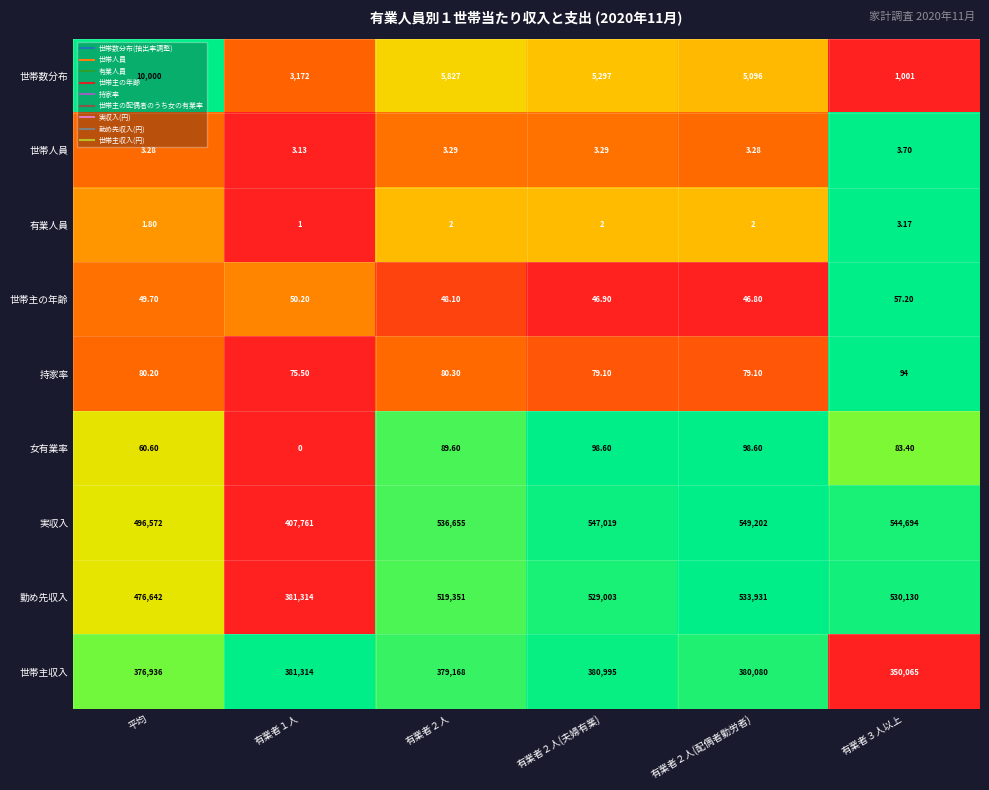

Is the value of 有業人員 at 有業者２人(配偶者勤労者) greater than the value of 世帯数分布 at 平均?

No